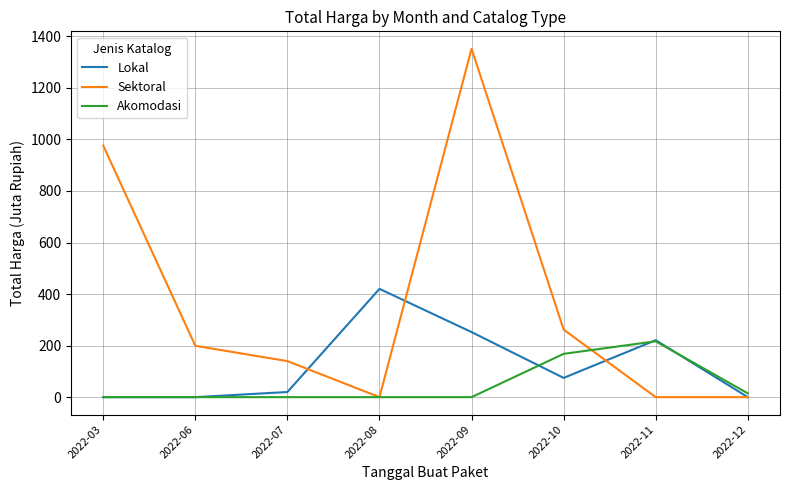

Where do Lokal and Sektoral first cross each other?

2022-07 and 2022-08